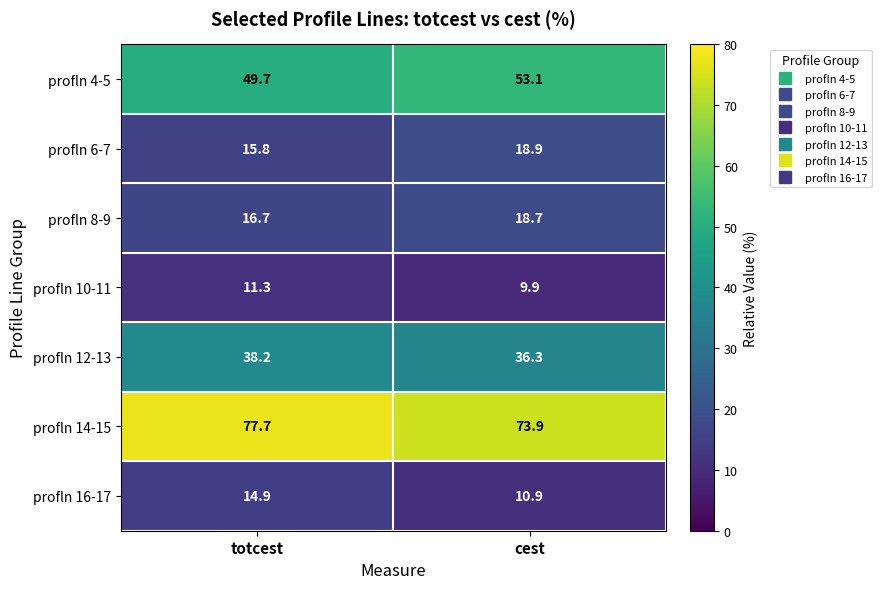

The profln 10-11 series shows 16.8 at cest. True or false?

False